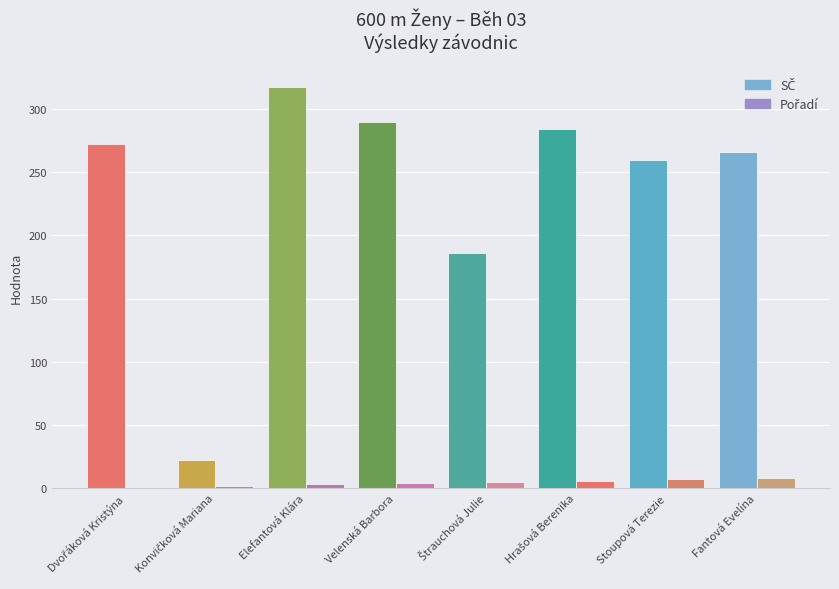

Count the number of categories in the chart.

8